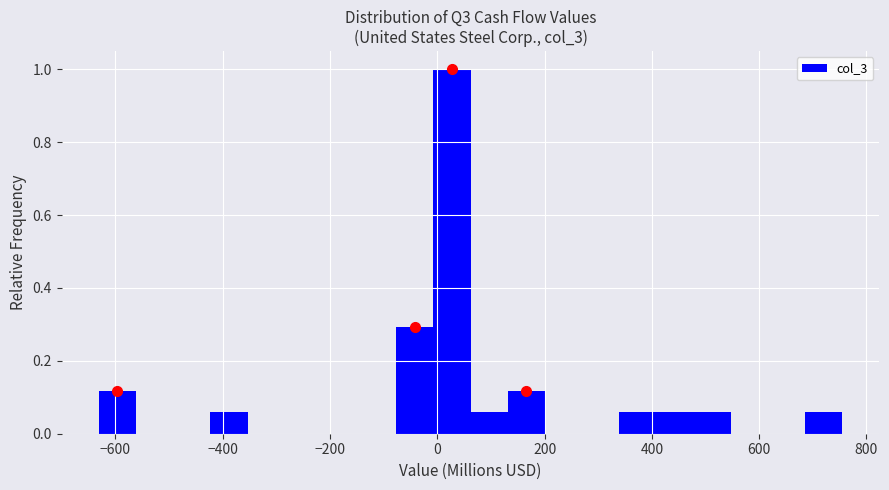

Read against the x-axis, roughly where is the centre of the tallest bar?

20